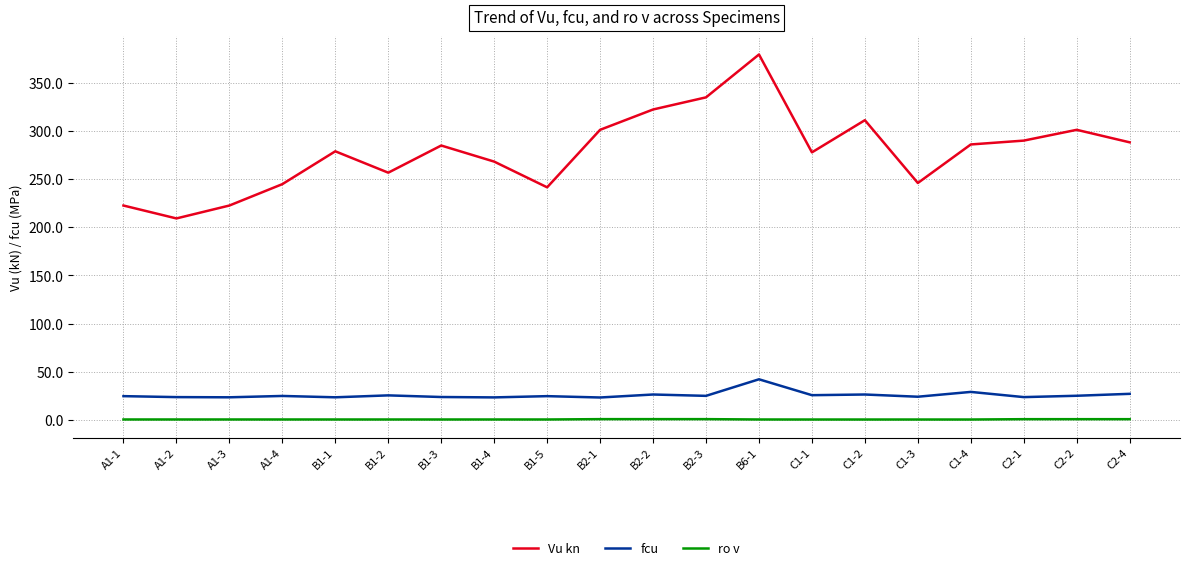

What is the difference between the highest and lowest values at C1-3?

245.6